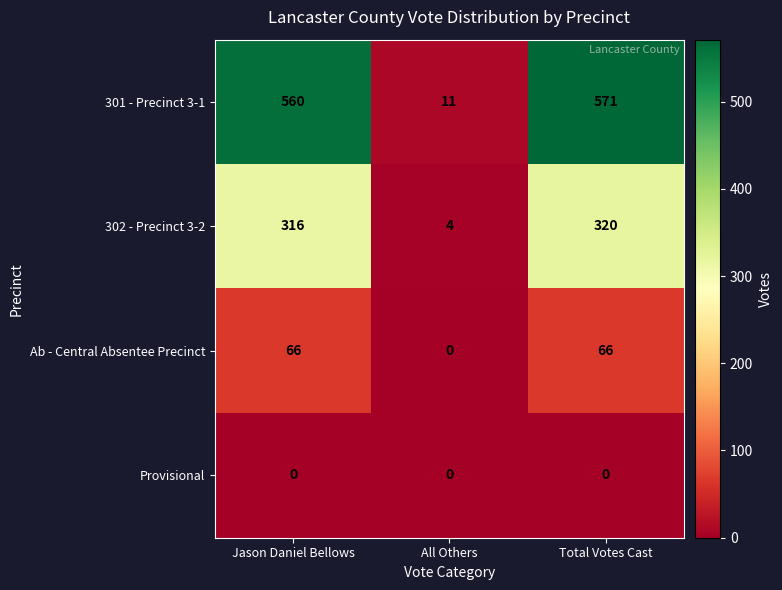

At which label is Ab - Central Absentee Precinct closest to 33?

Jason Daniel Bellows